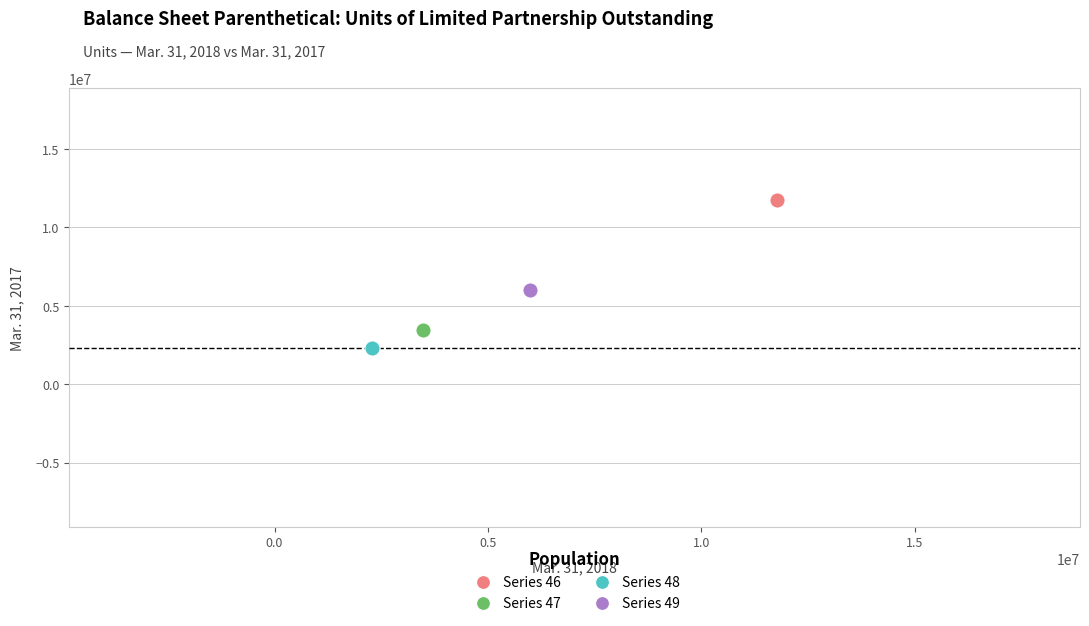

What are all the series names shown in the legend?

Series 46, Series 47, Series 48, Series 49